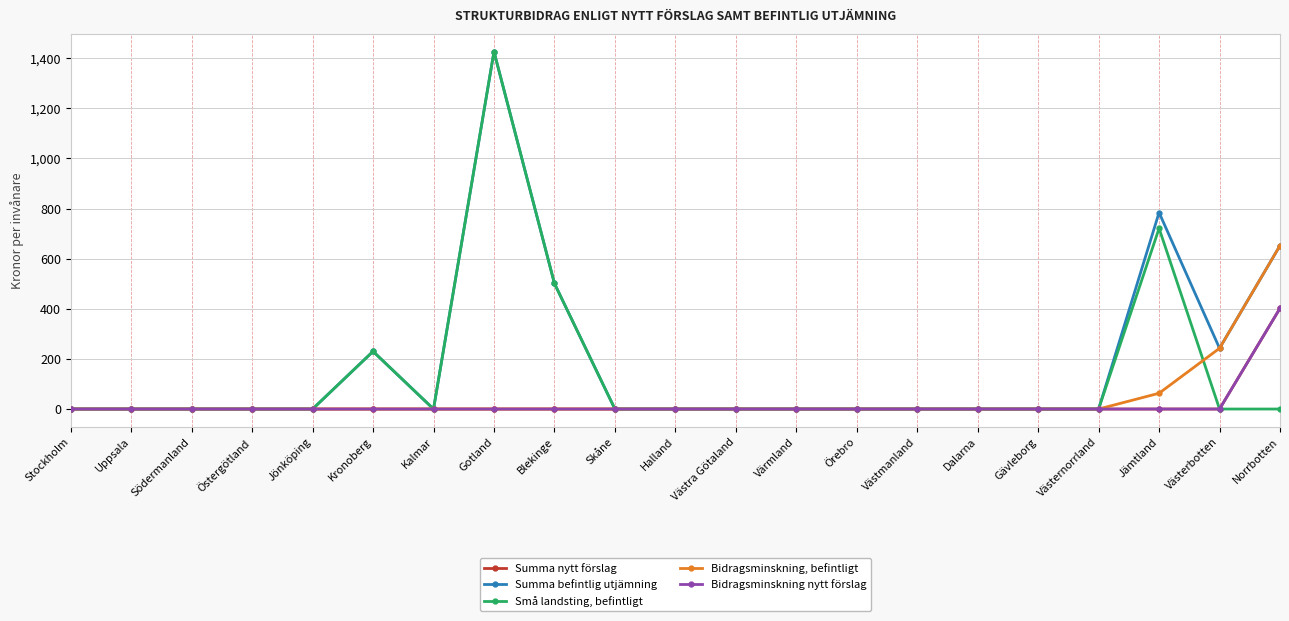

How many lines are shown in the chart?

5